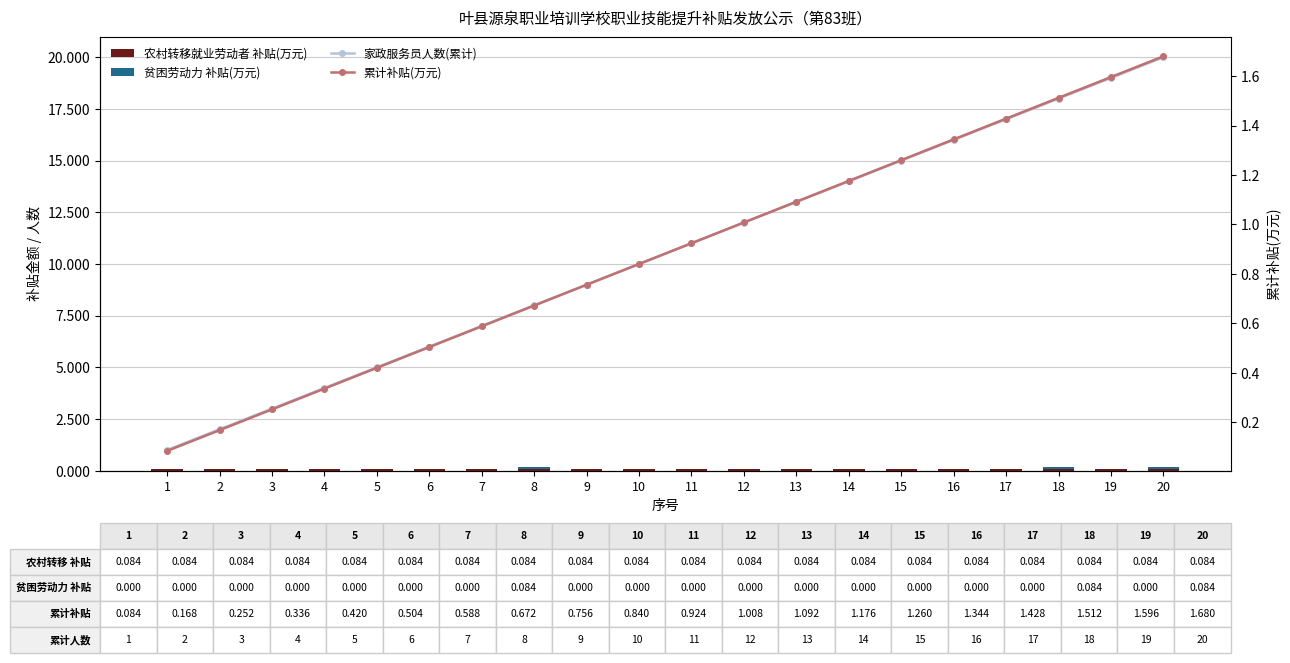

Are the bars horizontal?

No